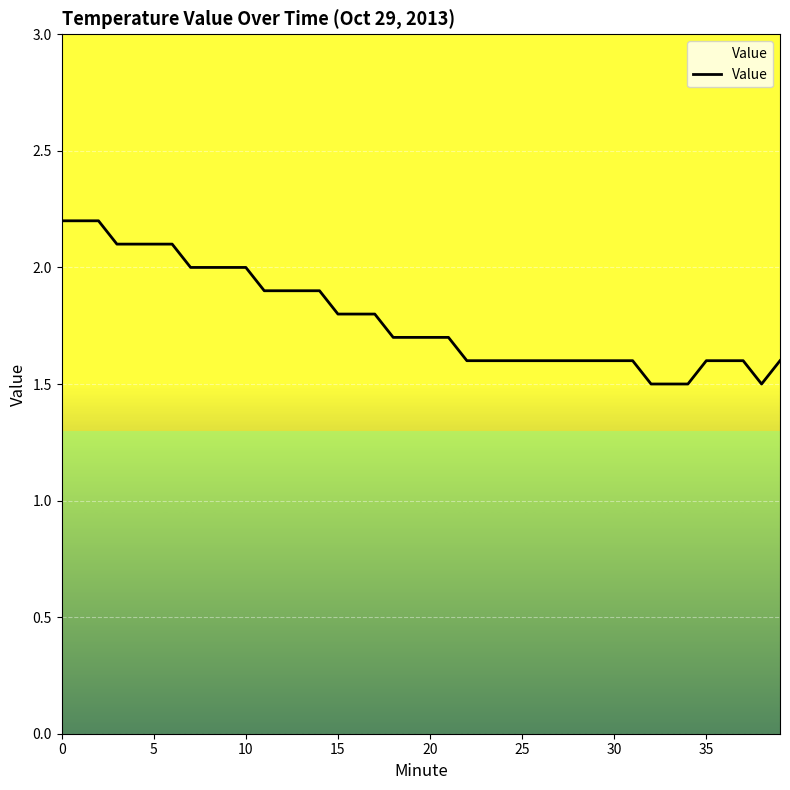

What is the difference between the maximum and minimum values?

0.7